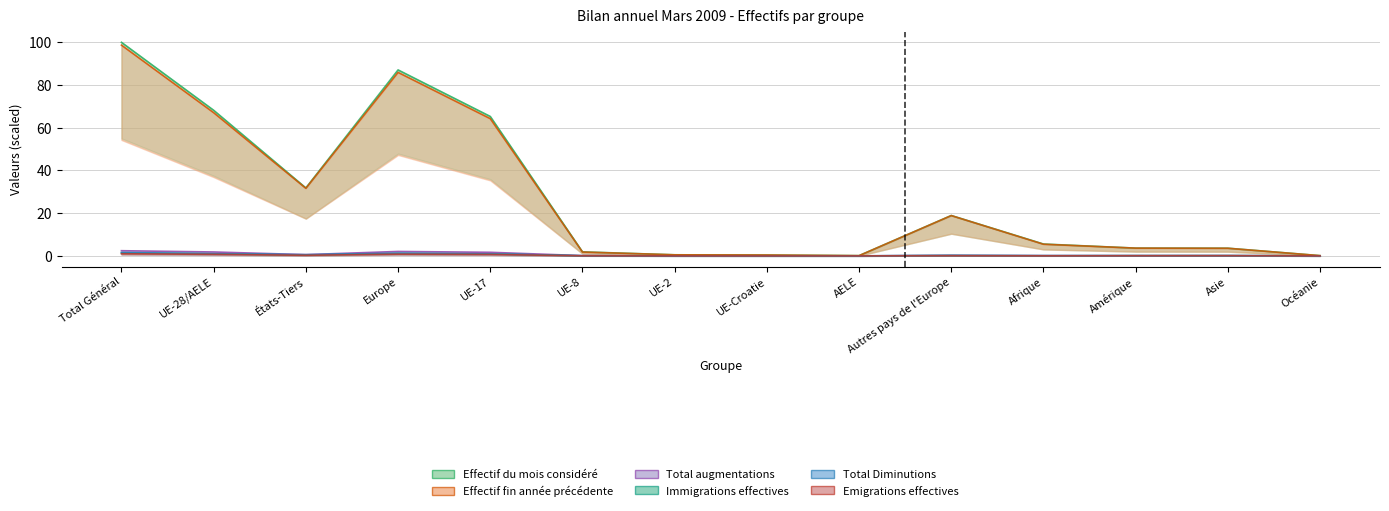

What is the difference between the maximum and minimum values in the Effectif fin année précédente series?

98.6